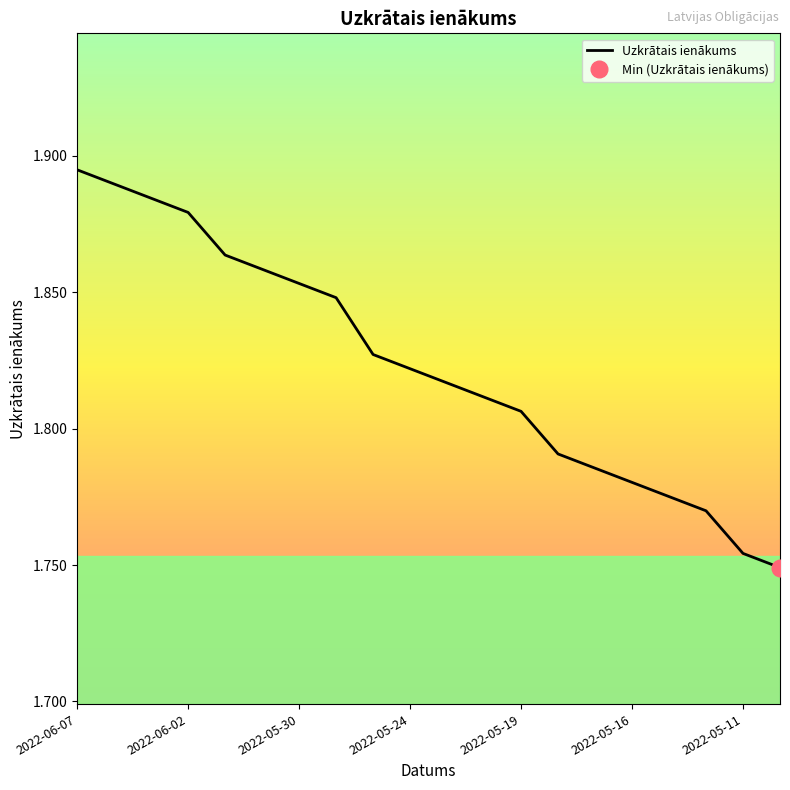

The value at 2022-05-31 is 0.4. True or false?

False